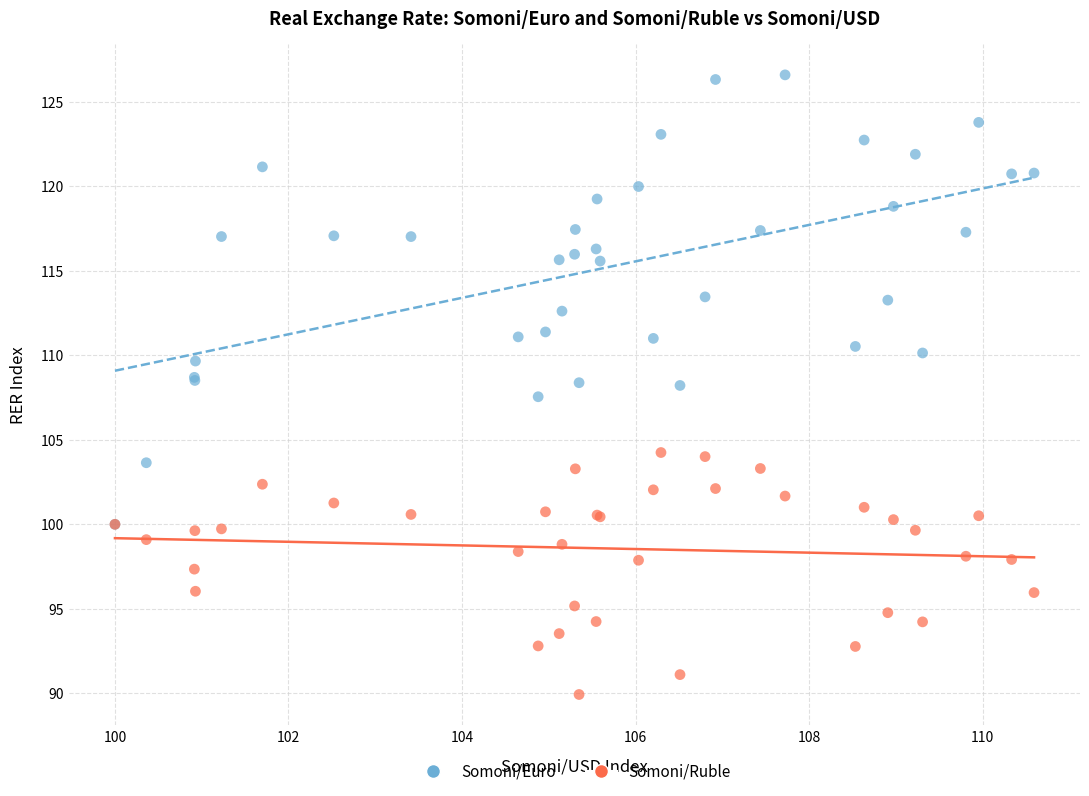

Which series has the largest Y range (max minus min)?

Somoni/Euro